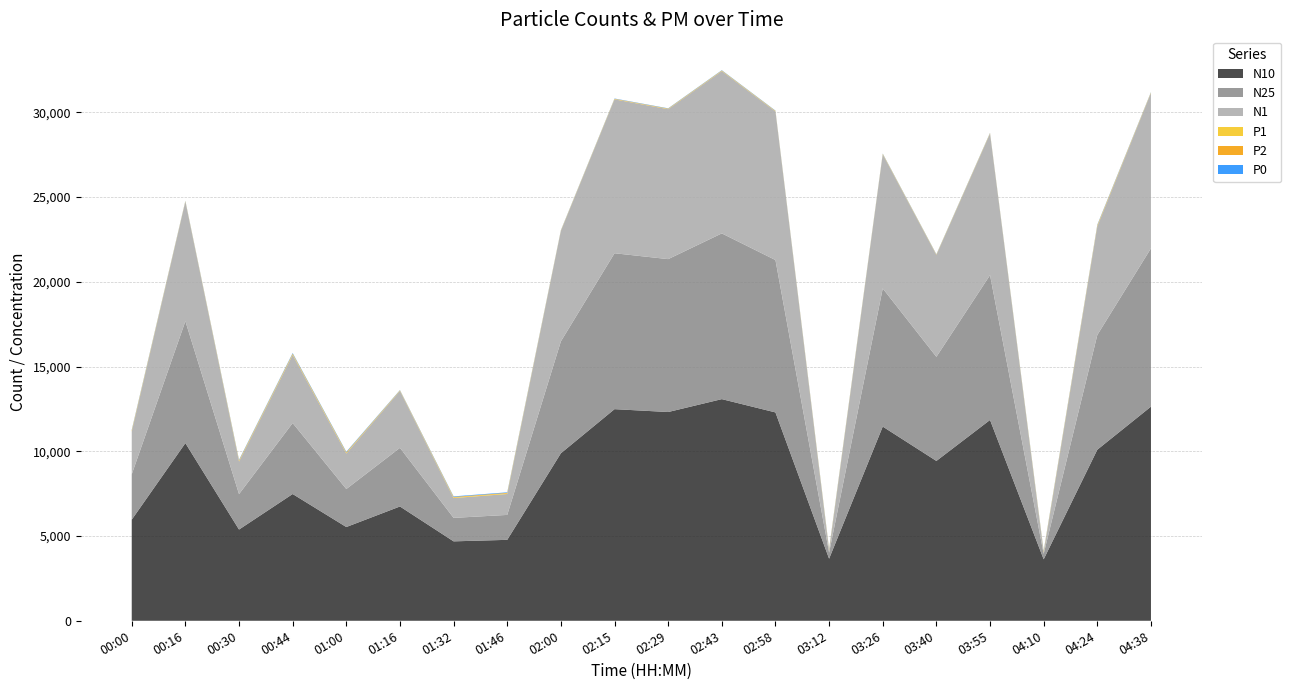

Reading right to left, transcribe all the data shown in this chart.

N10: 12635.1	10094.0	3626.1	11847.6	9430.9	11457.6	3662.4	12293.2	13077.7	12316.8	12485.9	9883.7	4775.4	4686.0	6743.3	5531.4	7479.2	5383.0	10482.7	5964.0
N25: 9340.0	6769.1	322.0	8547.4	6141.4	8150.7	359.0	8989.8	9778.2	9021.3	9199.3	6601.5	1470.7	1384.9	3459.9	2242.1	4187.4	2089.9	7192.9	2674.1
N1: 9167.7	6411.2	92.4	8346.2	6012.3	7909.5	134.5	8767.7	9577.6	8848.1	9080.6	6517.0	1234.6	1171.0	3358.6	2098.9	4023.5	1923.6	7059.7	2526.2
P1: 16.4	36.1	33.5	16.2	13.5	16.4	33.5	16.8	17.1	16.2	15.7	13.3	35.1	34.5	16.0	34.1	37.0	34.4	14.3	34.8
P2: 17.6	32.9	31.8	17.2	15.1	17.1	31.8	17.6	18.0	17.3	17.2	15.2	33.3	33.0	17.7	33.4	36.1	33.4	15.9	34.0
P0: 16.4	29.0	29.1	15.9	14.2	15.6	29.1	16.1	16.7	16.2	16.3	14.5	30.5	30.4	16.9	31.5	33.9	31.3	14.9	32.0